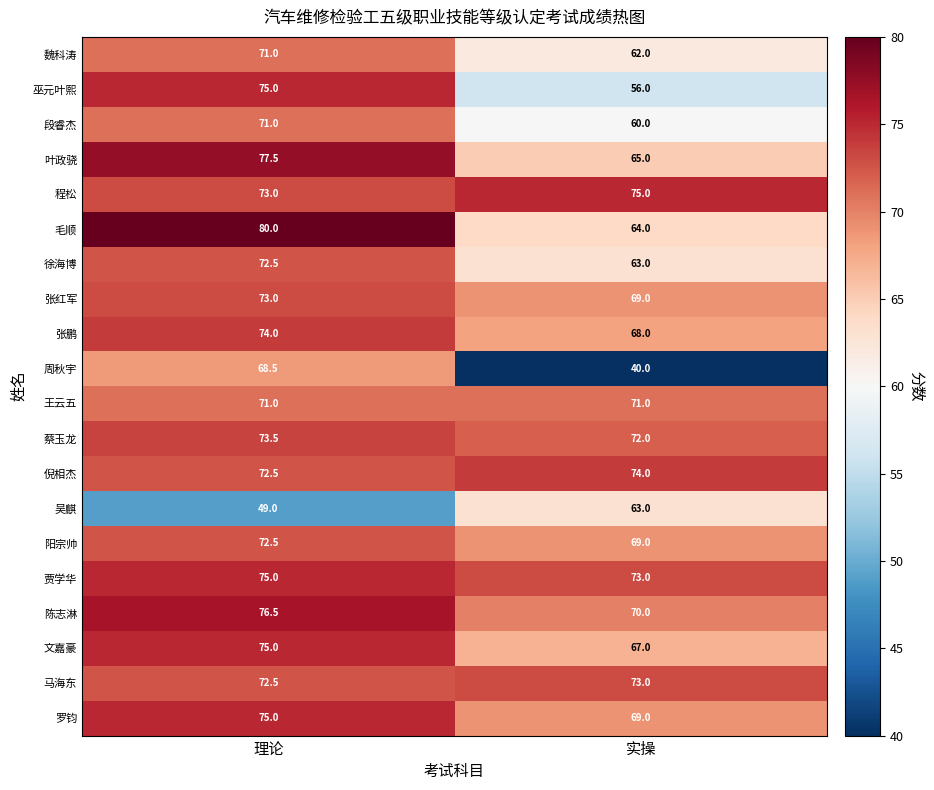

What is the spread (max minus min) of values at 理论?

31.0